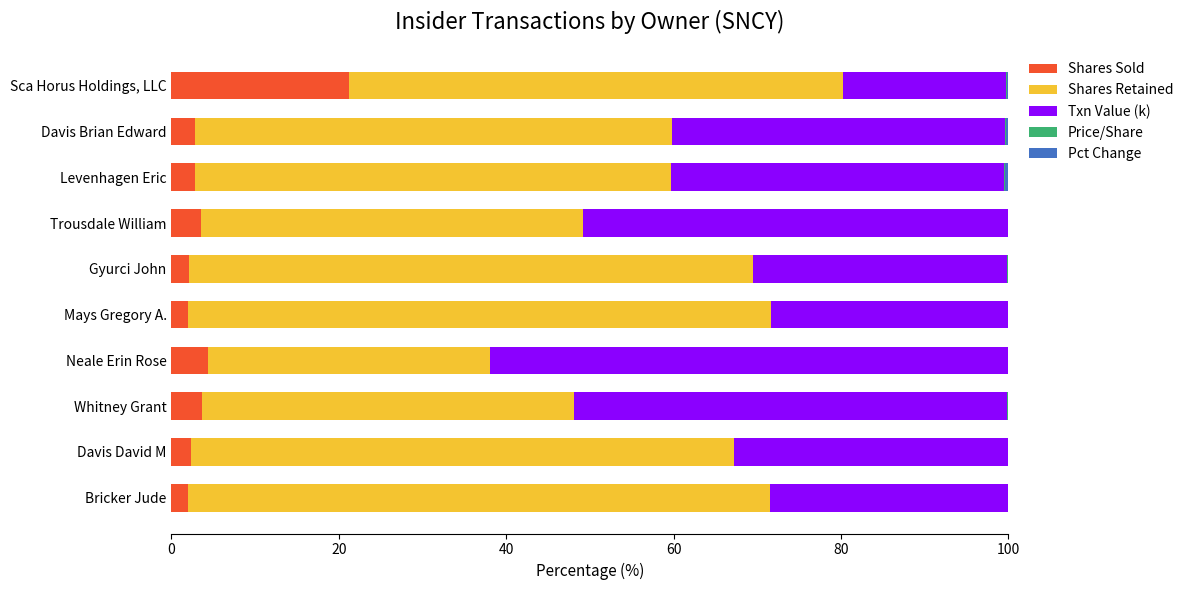

The value of Shares Sold at Gyurci John is 2.1. True or false?

True